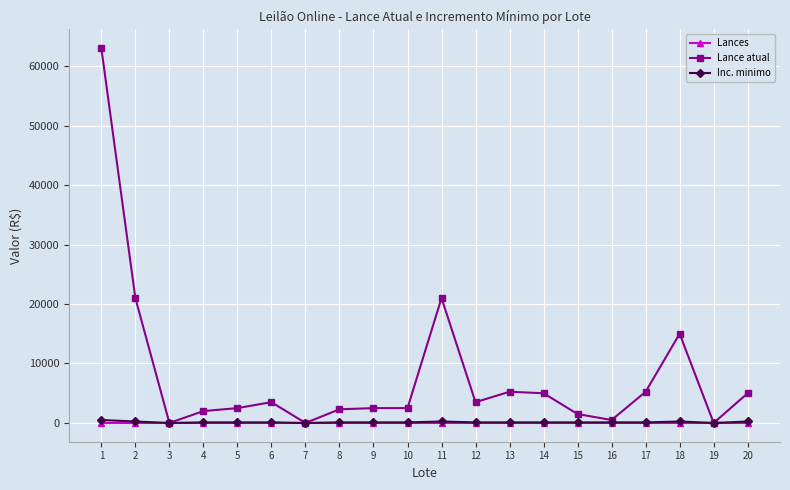

Which series has the largest range (max minus min)?

Lance atual